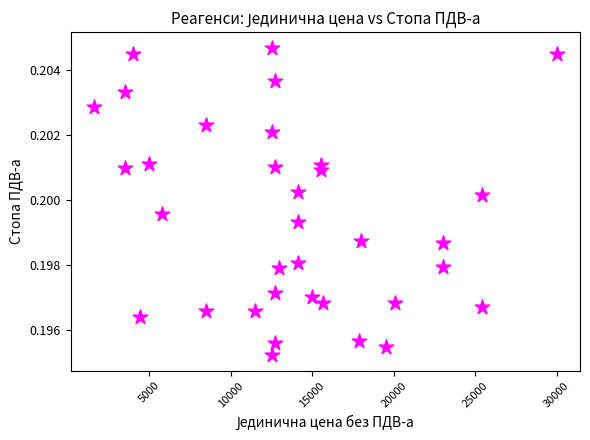

What is the range of X values (max minus min)?

28400.0